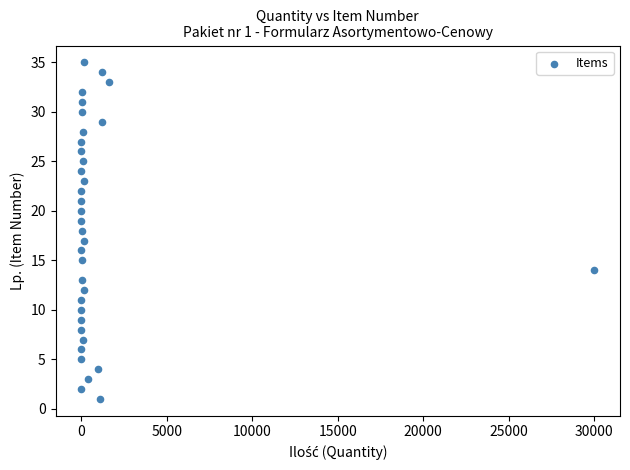

What is the range of Y values (max minus min)?

34